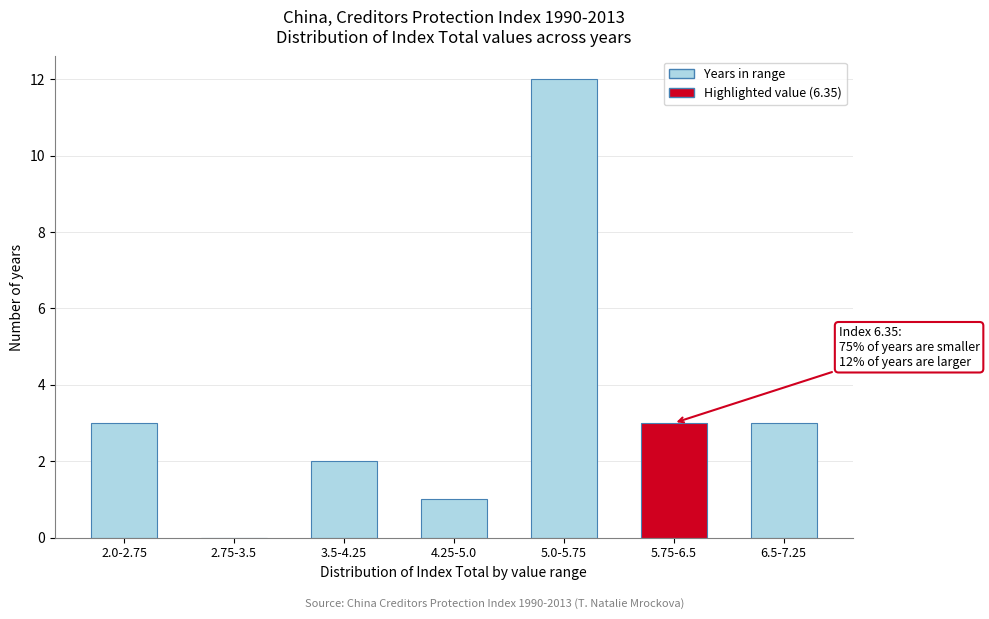

Reading left to right, transcribe all the data shown in this chart.

2.0-2.75=3	2.75-3.5=0	3.5-4.25=2	4.25-5.0=1	5.0-5.75=12	5.75-6.5=3	6.5-7.25=3